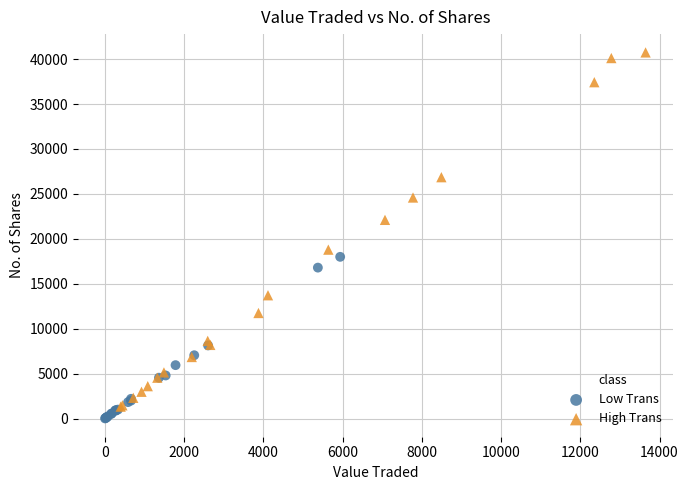

Which series has the widest spread of Y values?

High Trans